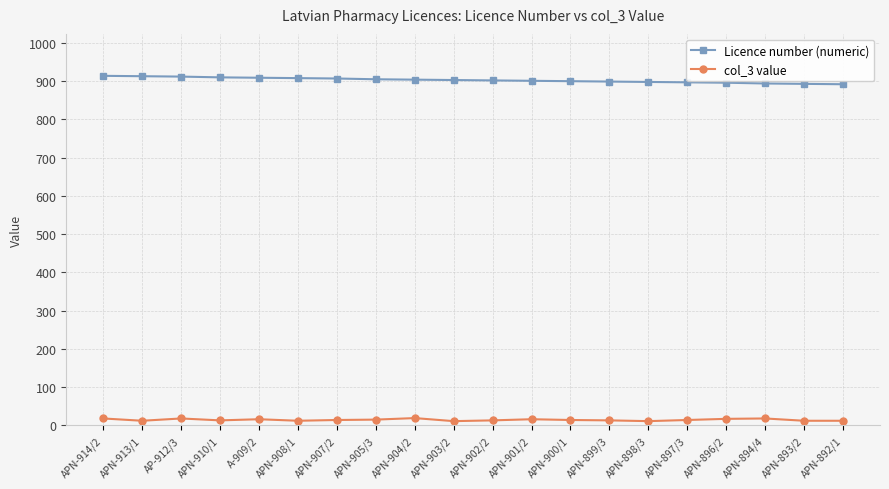

How many data points in Licence number (numeric) are less than 903?

10